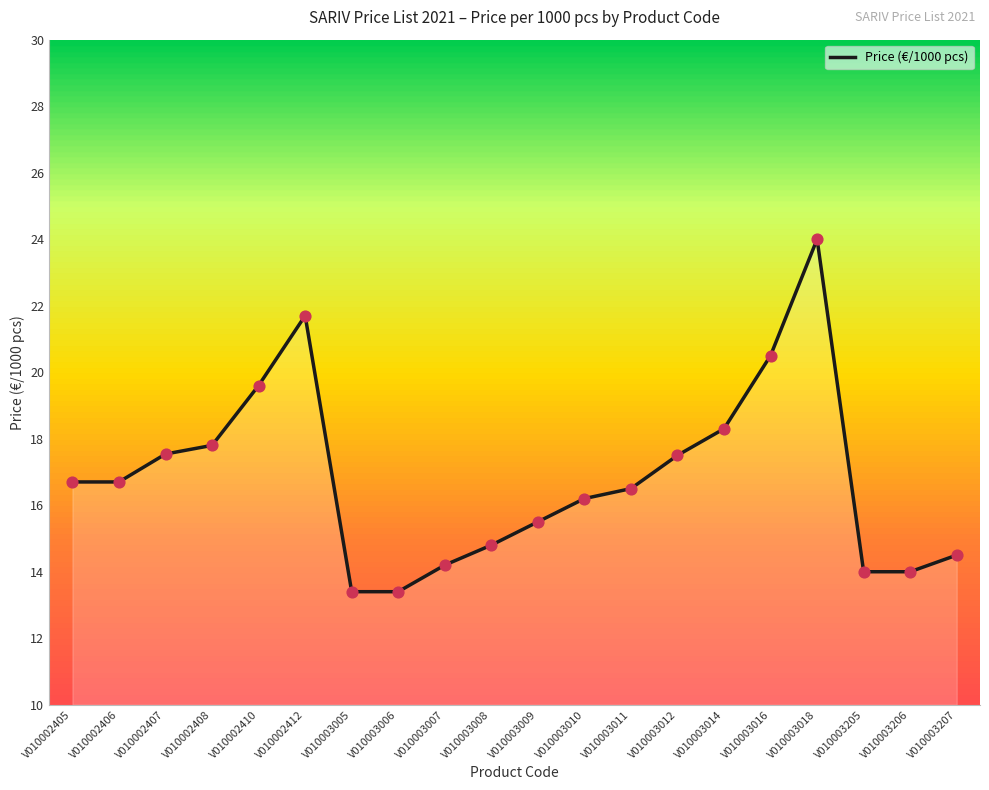

Between V010002406 and V010003016, which is larger?

V010003016